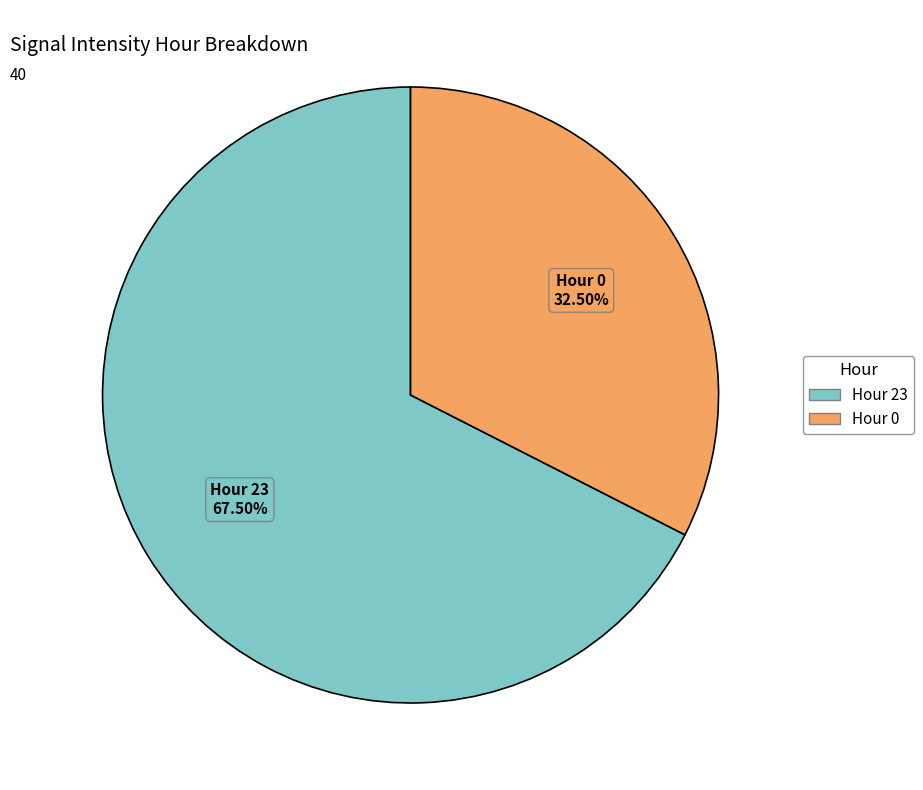

Which category has the biggest portion of the pie?

Hour 23